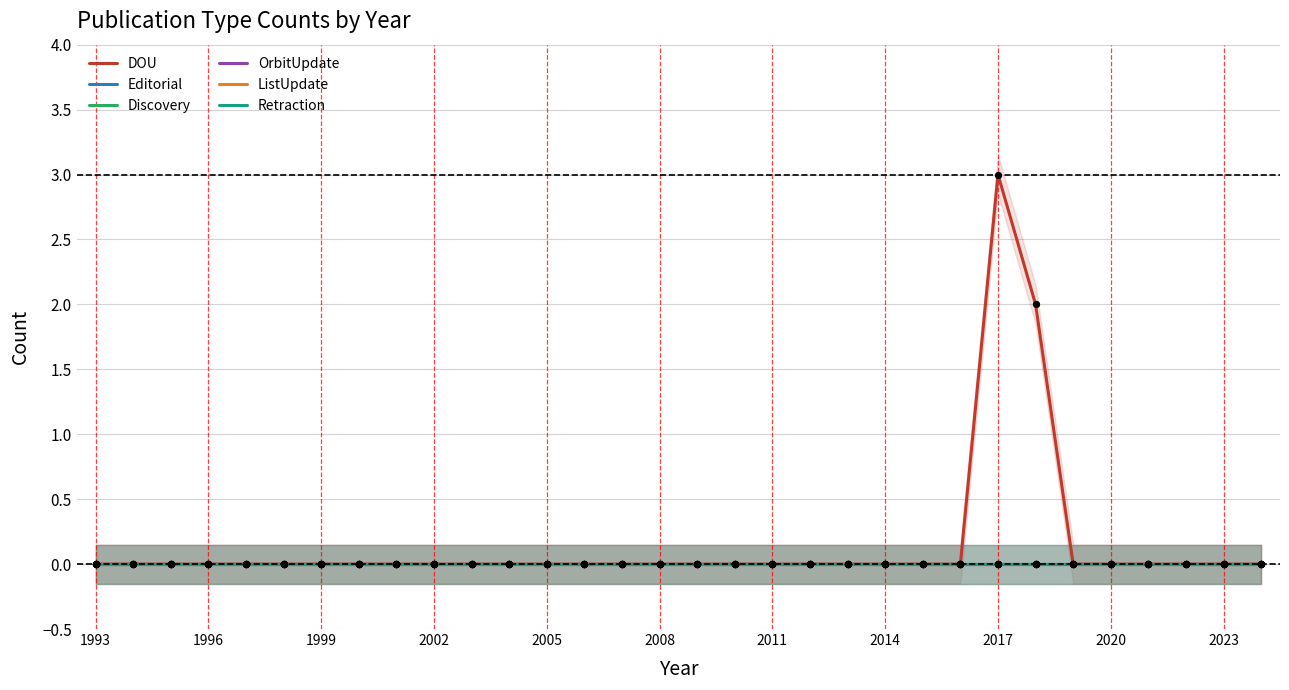

Which series reaches the maximum Y coordinate?

DOU